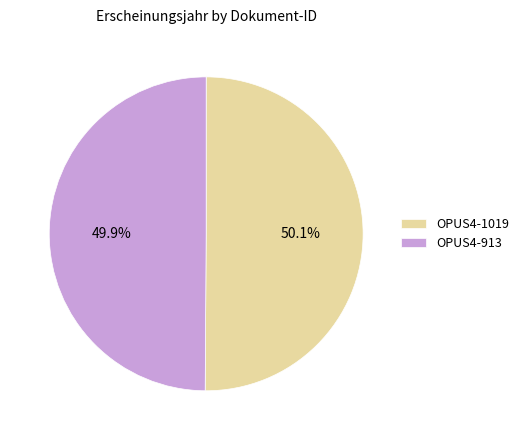

Combined, do OPUS4-1019 and OPUS4-913 account for over 50%?

Yes